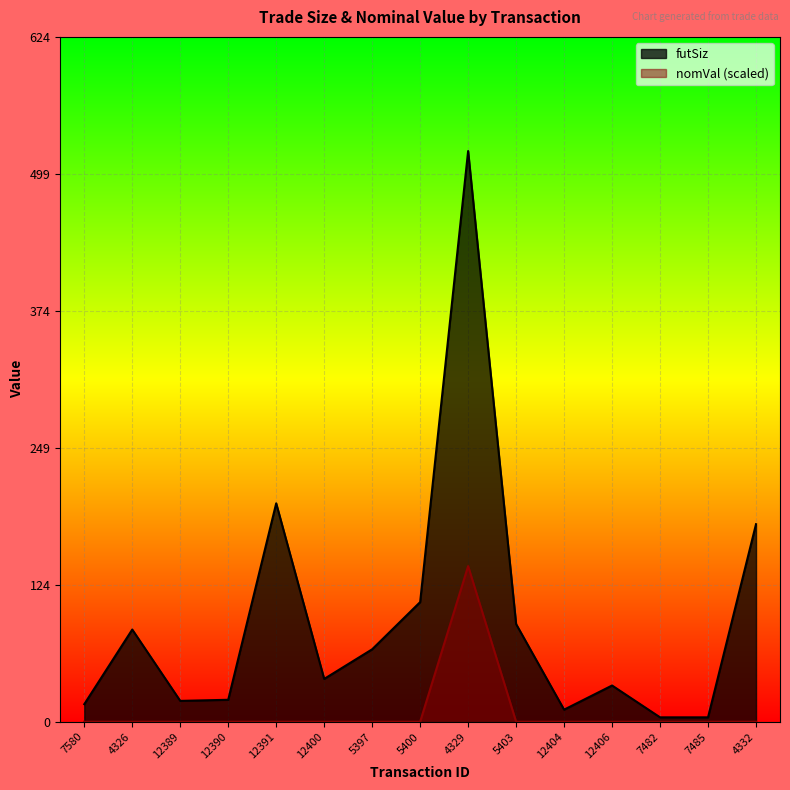

At which category is the sum across all series the highest?

4329